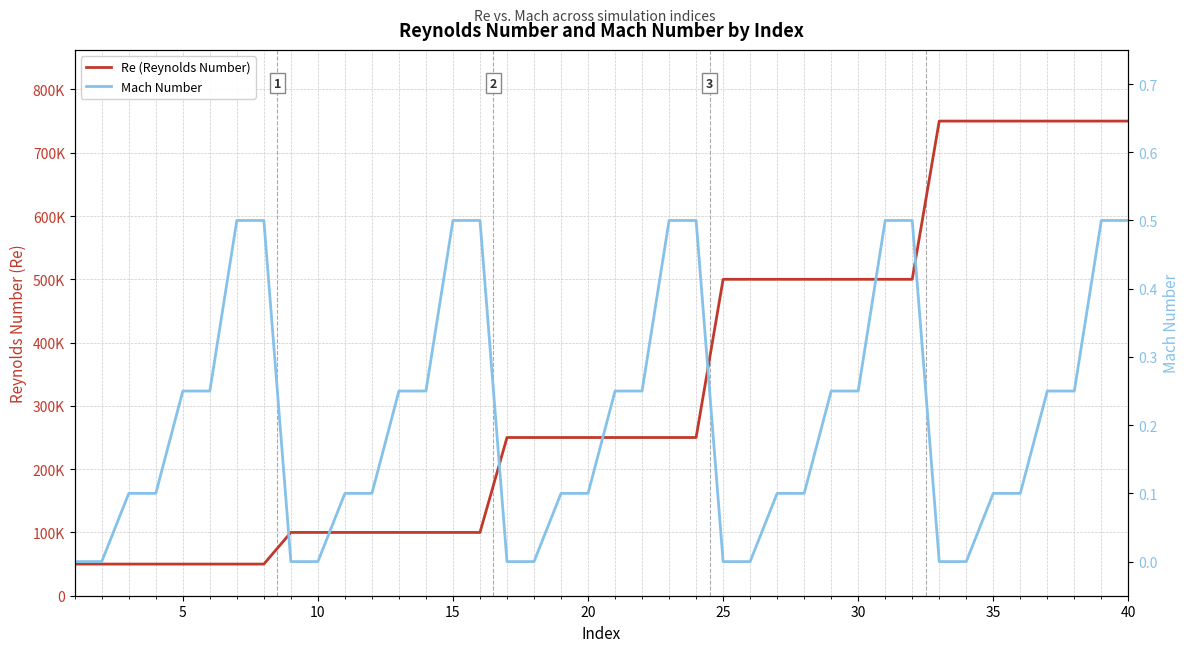

What are all the series names shown in the legend?

Re (Reynolds Number), Mach Number